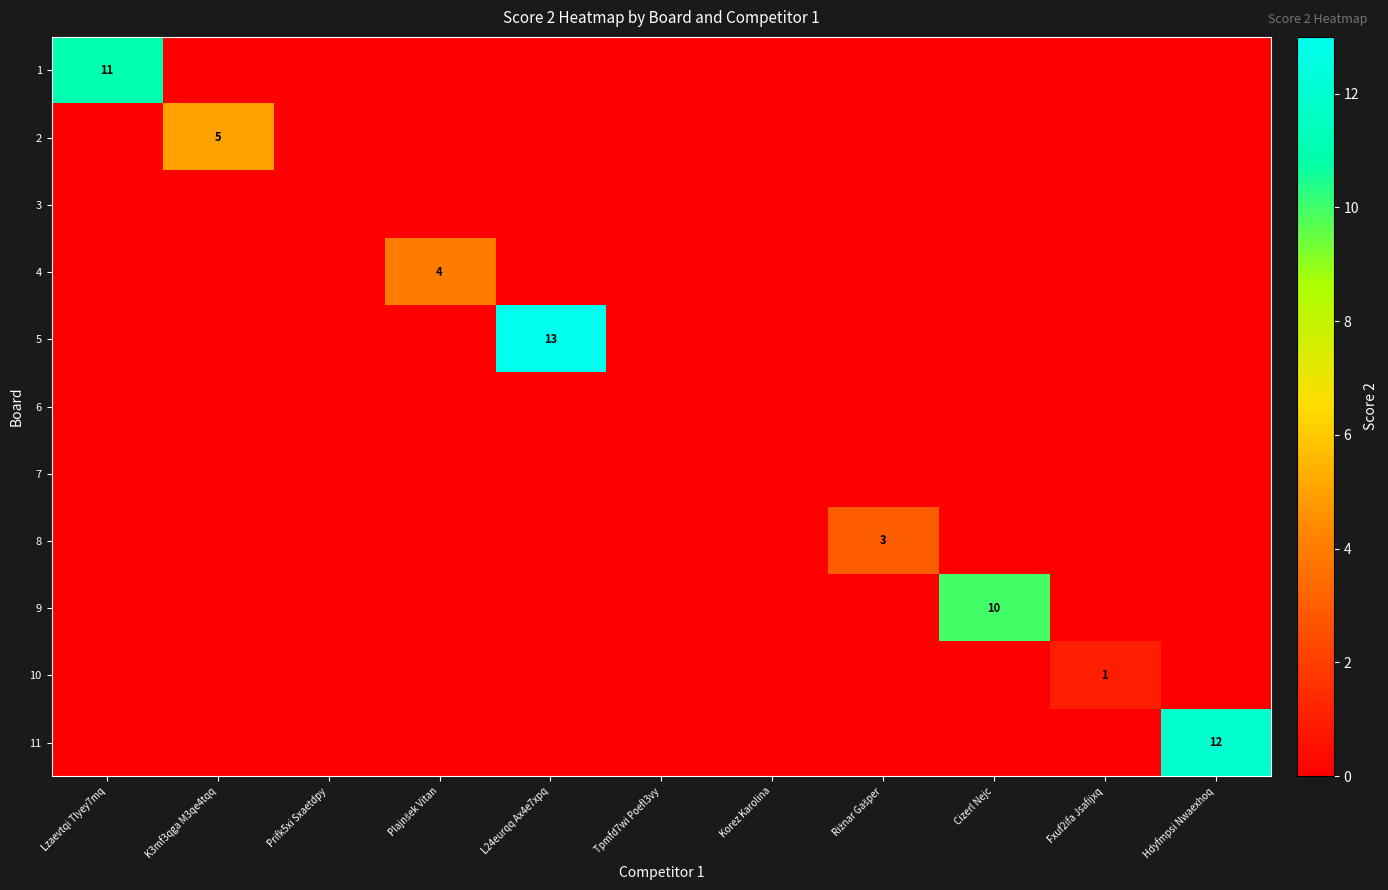

The 9 series shows 5 at Cizerl Nejc. True or false?

False